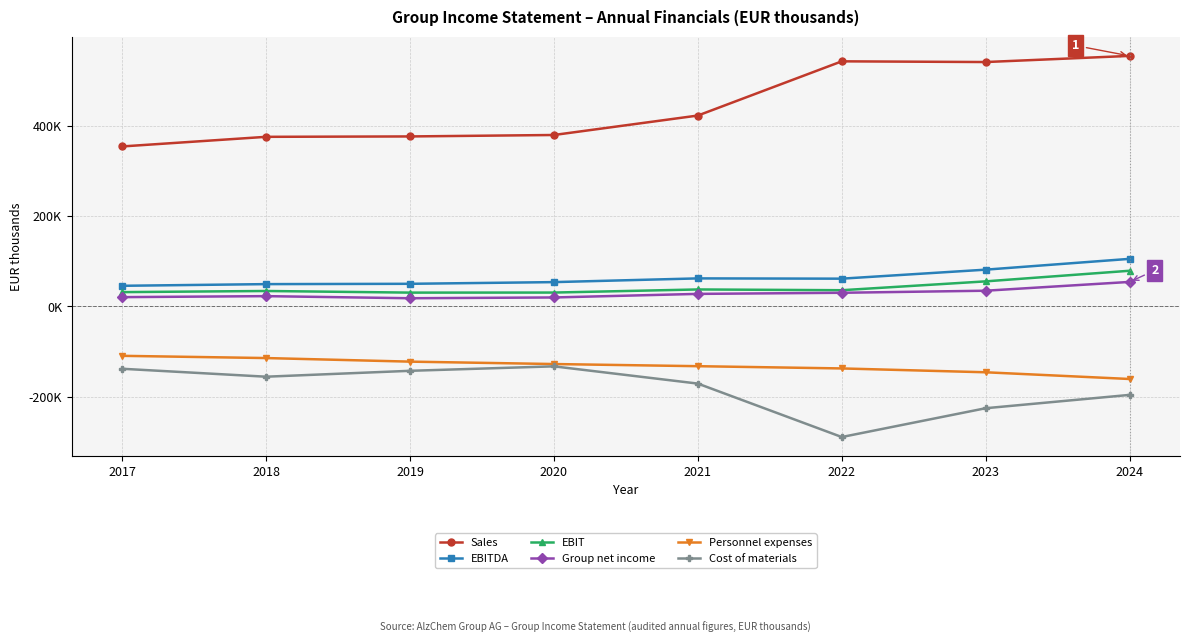

What is the value of the Sales point at the 7th from the left?

540649